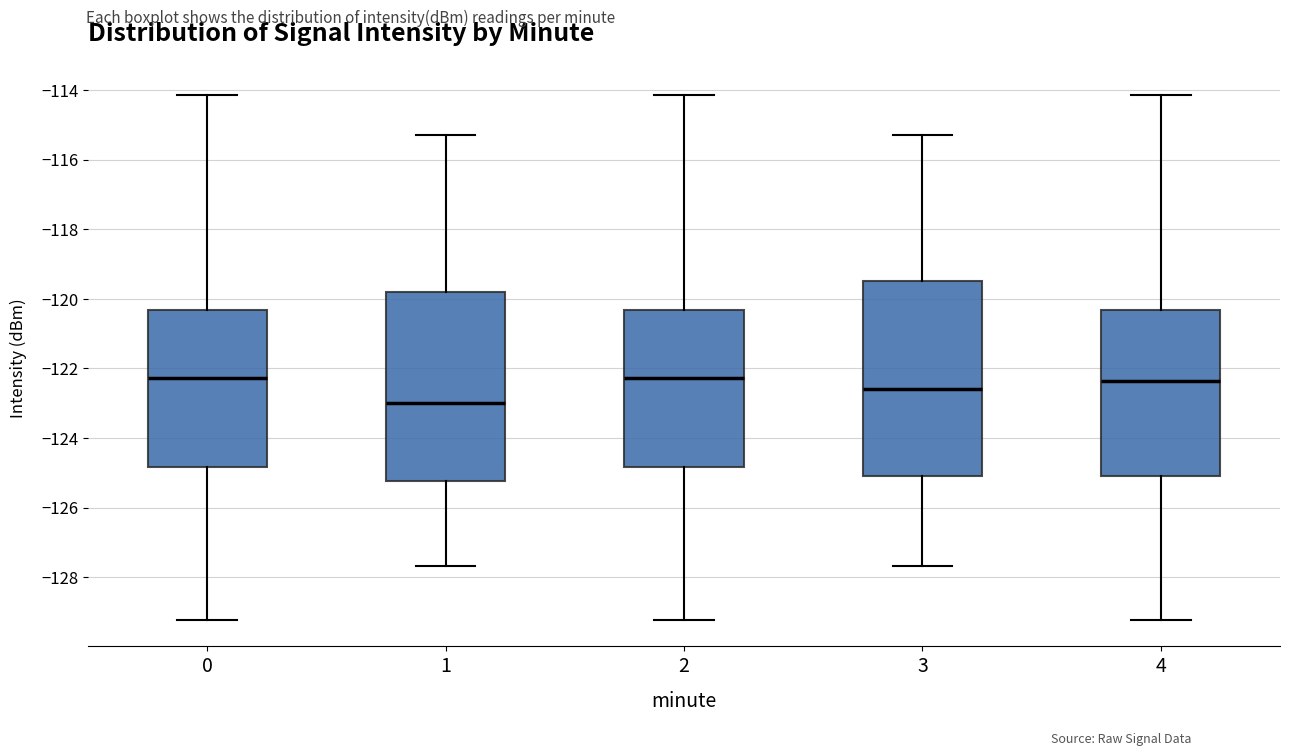

Reading left to right, transcribe this box plot: for each box, give where its median line is, the range the box spans, and where its two whiskers end, as read against the y-axis. The values are not printed on the chart, so give them approximately, as read against the axis.

0: median -122.2, box -124.8 to -120.4, whiskers -129.2 to -114.2
1: median -123.0, box -125.2 to -119.8, whiskers -127.6 to -115.4
2: median -122.2, box -124.8 to -120.4, whiskers -129.2 to -114.2
3: median -122.6, box -125.0 to -119.4, whiskers -127.6 to -115.4
4: median -122.4, box -125.0 to -120.4, whiskers -129.2 to -114.2